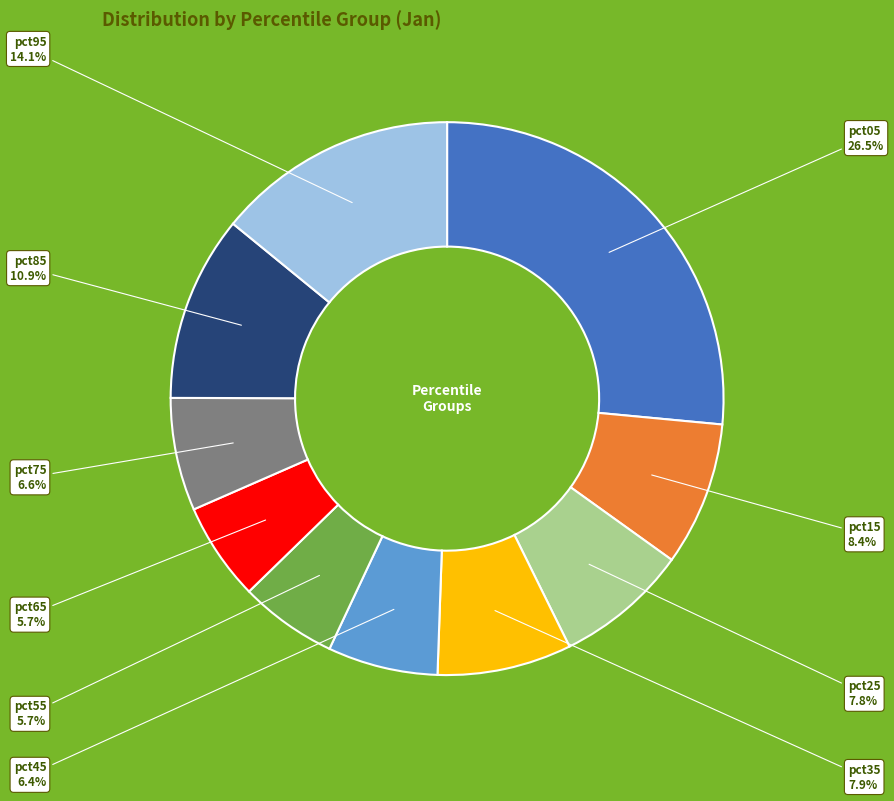

Which has a higher value, pct15 or pct75?

pct15